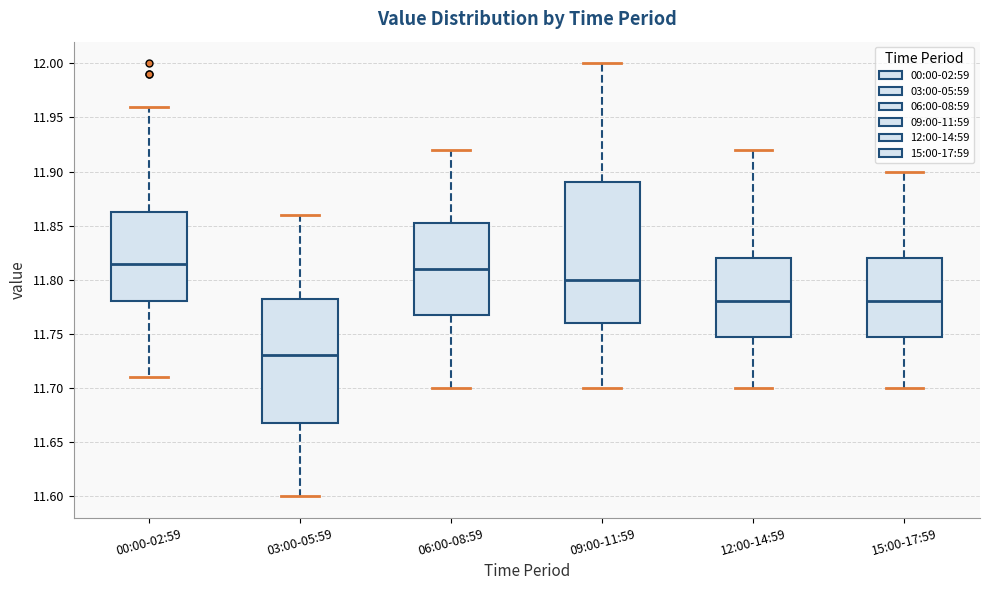

Reading left to right, transcribe this box plot: for each box, give where its median line is, the range the box spans, and where its two whiskers end, as read against the y-axis. The values are not printed on the chart, so give them approximately, as read against the axis.

00:00-02:59: median 11.815, box 11.780 to 11.865, whiskers 11.710 to 11.960
03:00-05:59: median 11.730, box 11.670 to 11.785, whiskers 11.600 to 11.860
06:00-08:59: median 11.810, box 11.770 to 11.855, whiskers 11.700 to 11.920
09:00-11:59: median 11.800, box 11.760 to 11.890, whiskers 11.700 to 12.000
12:00-14:59: median 11.780, box 11.750 to 11.820, whiskers 11.700 to 11.920
15:00-17:59: median 11.780, box 11.750 to 11.820, whiskers 11.700 to 11.900